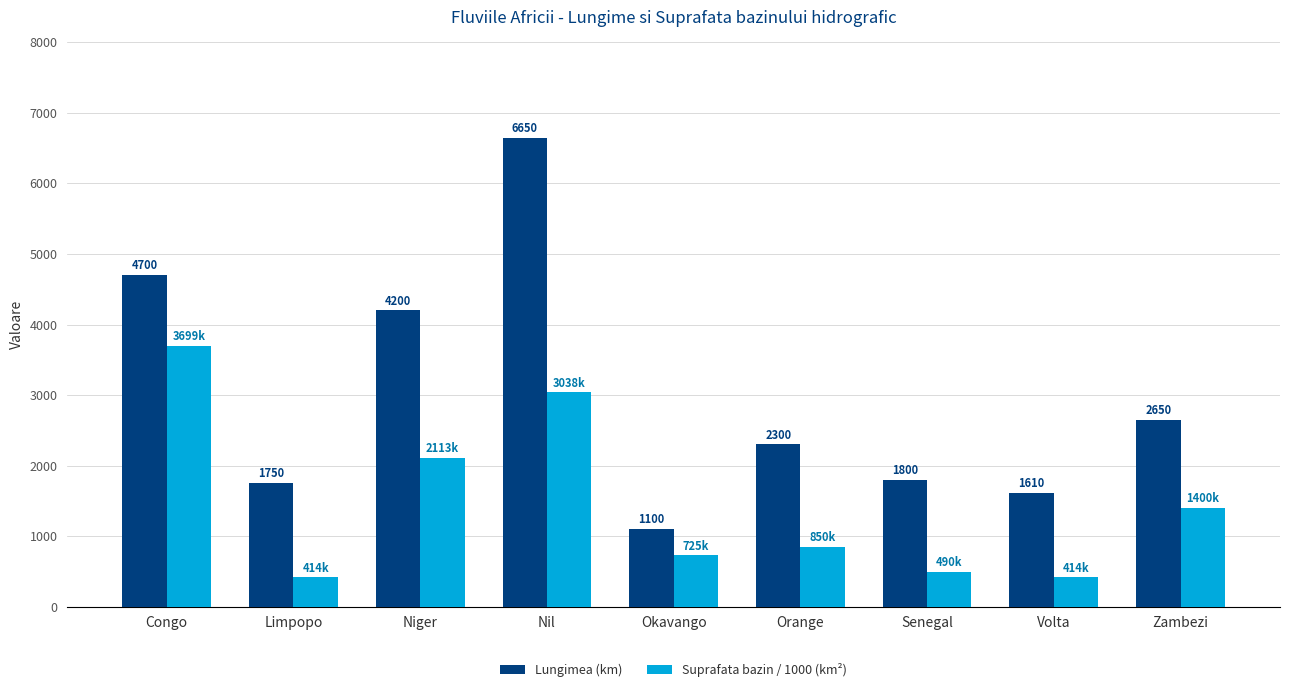

How many bars are there in total?

18